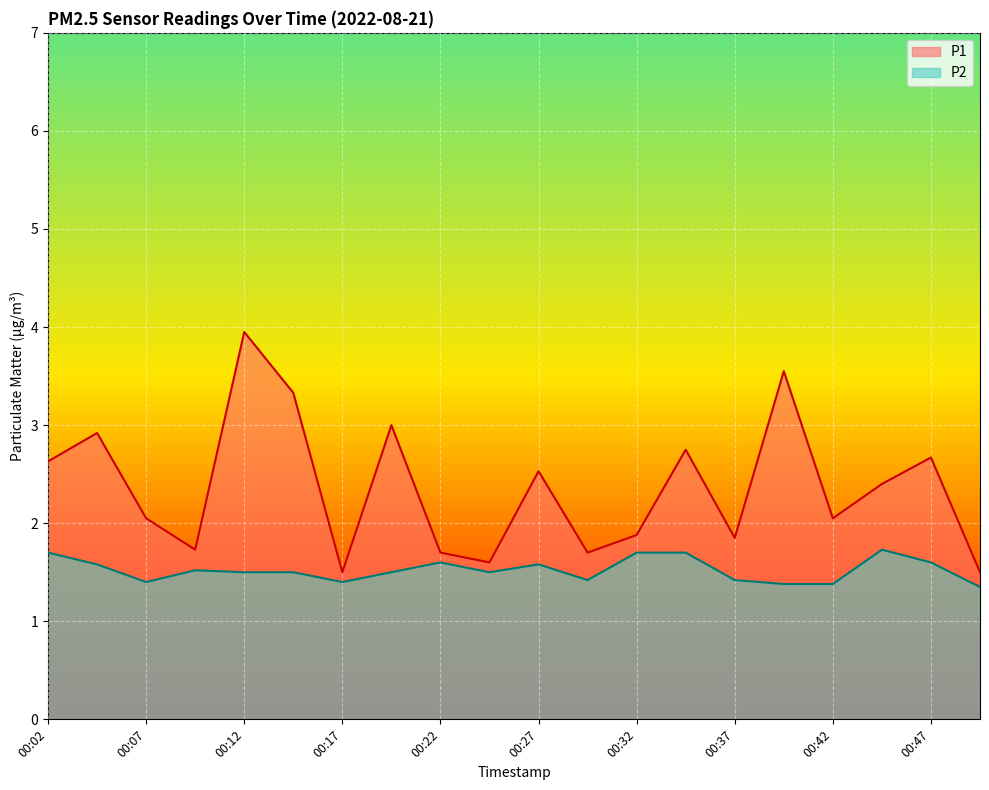

Which series has the widest spread of values?

P1